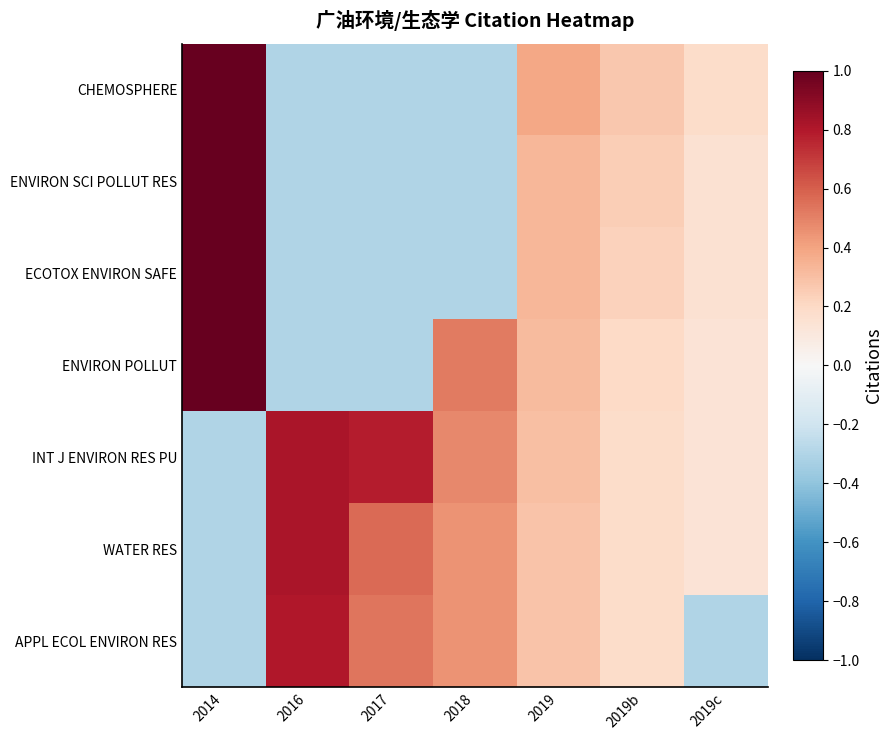

At how many categories does at least one series exceed 0?

7